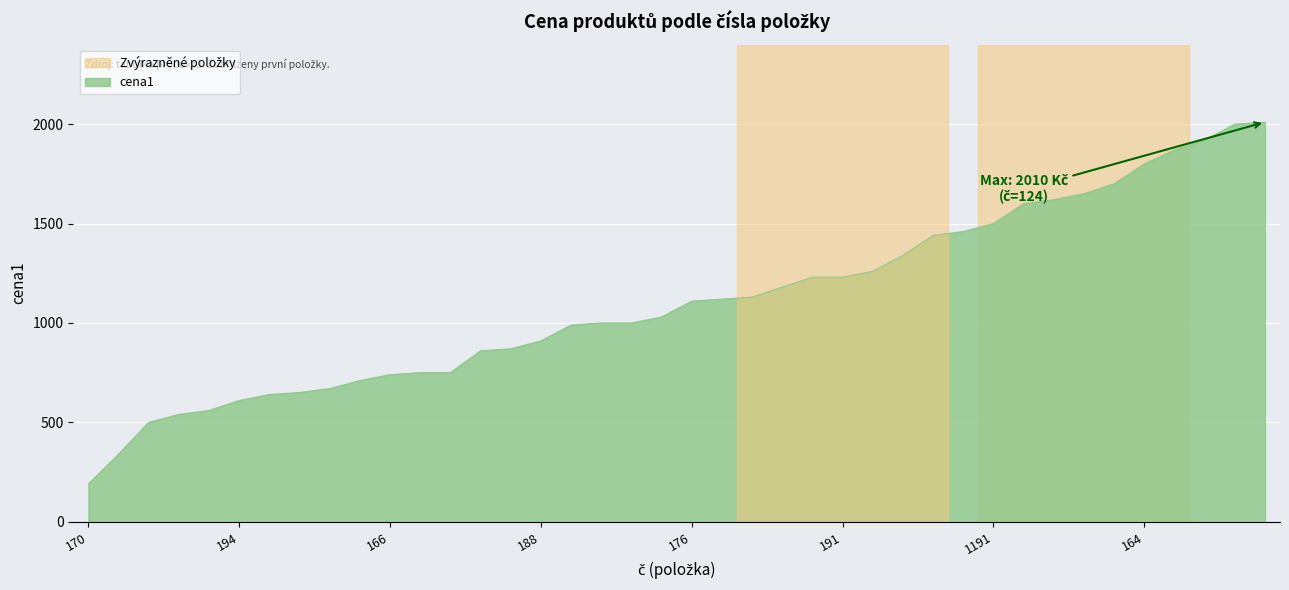

Reading left to right, what are all the values shown in this chart?

190	340	500	540	560	610	640	650	670	710	740	750	750	860	870	910	990	1000	1000	1030	1110	1120	1130	1180	1230	1230	1260	1340	1440	1460	1500	1600	1620	1650	1700	1800	1870	1920	2000	2010